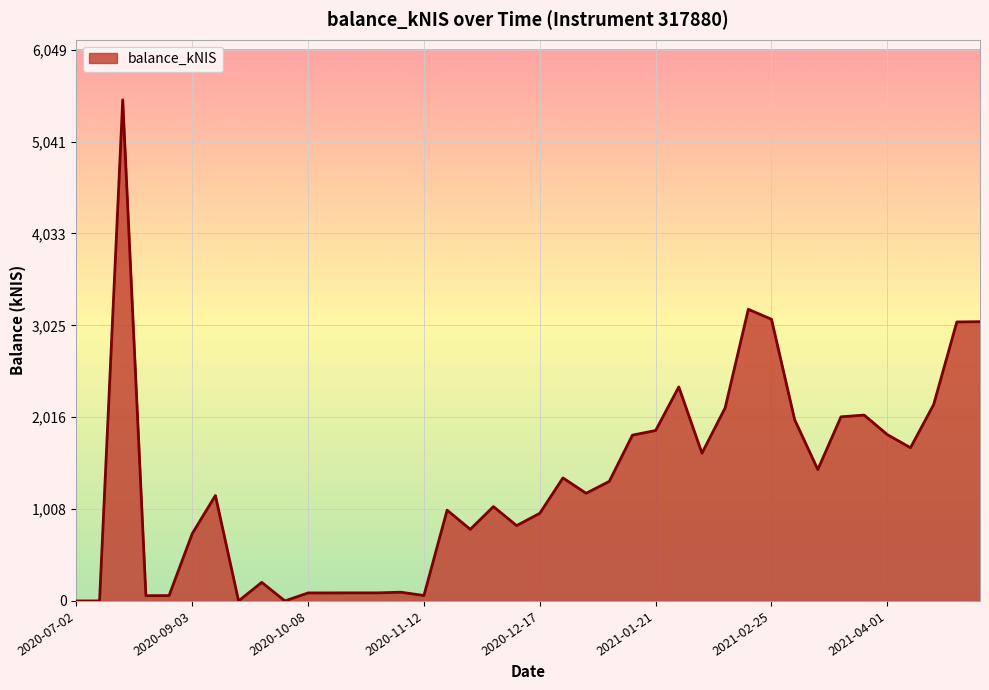

What is the difference between the maximum and minimum values?

5499.4